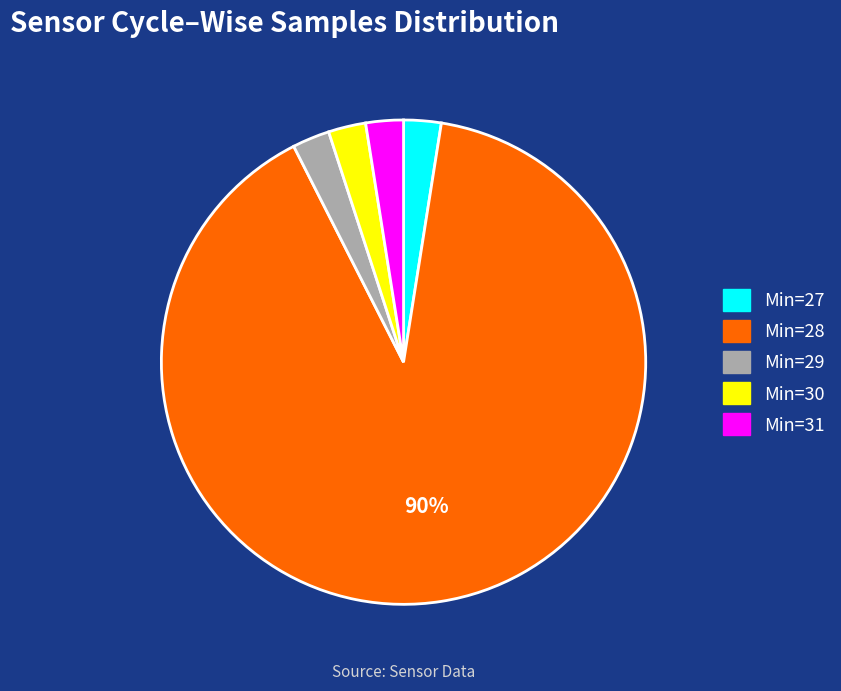

To the nearest percent, what is the average slice percentage?

20%